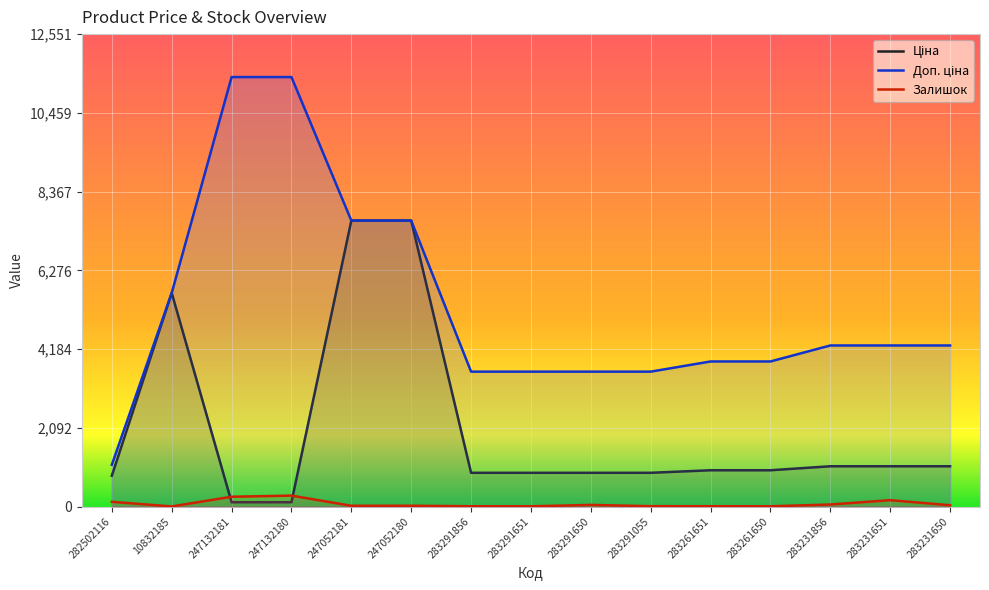

What is the difference between the Доп. ціна values at 283261651 and 283291651?

270.4